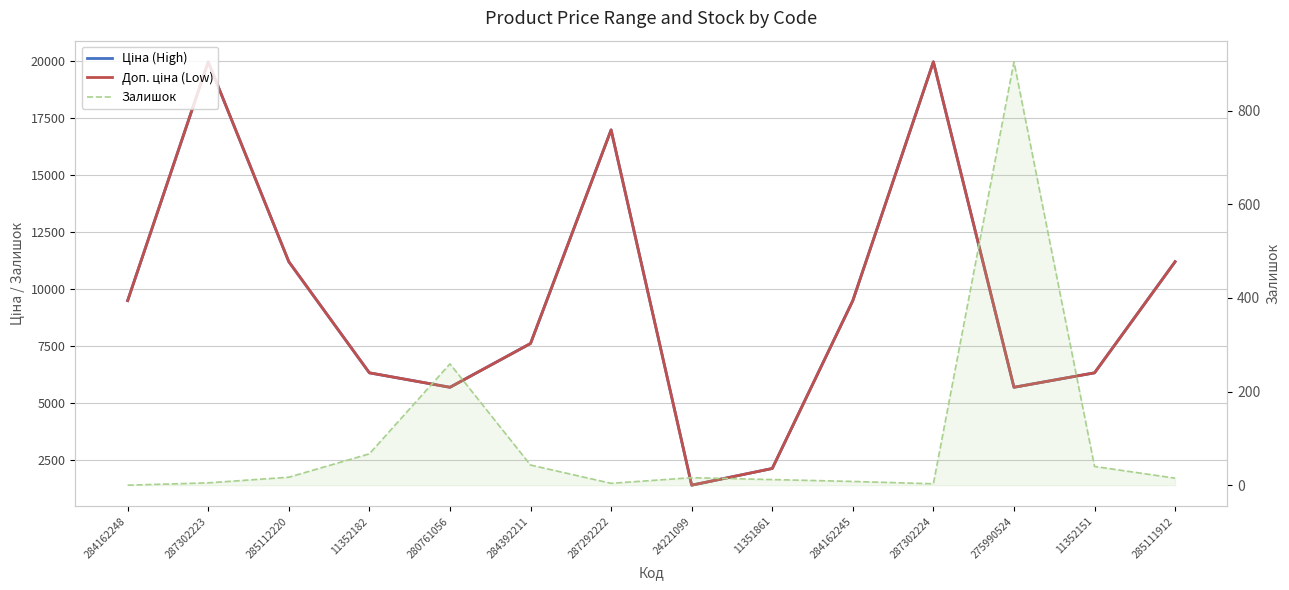

What is the spread (max minus min) of values at 11351861?

2096.4